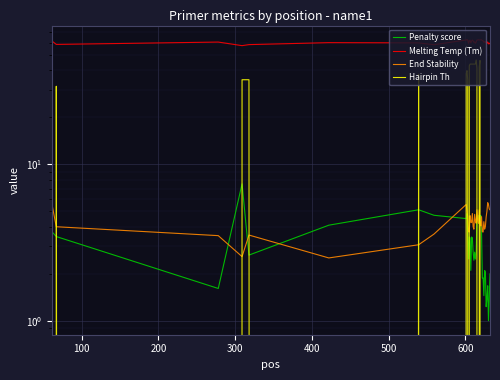

Is it true that Penalty score equals 6.4 at 500?

False